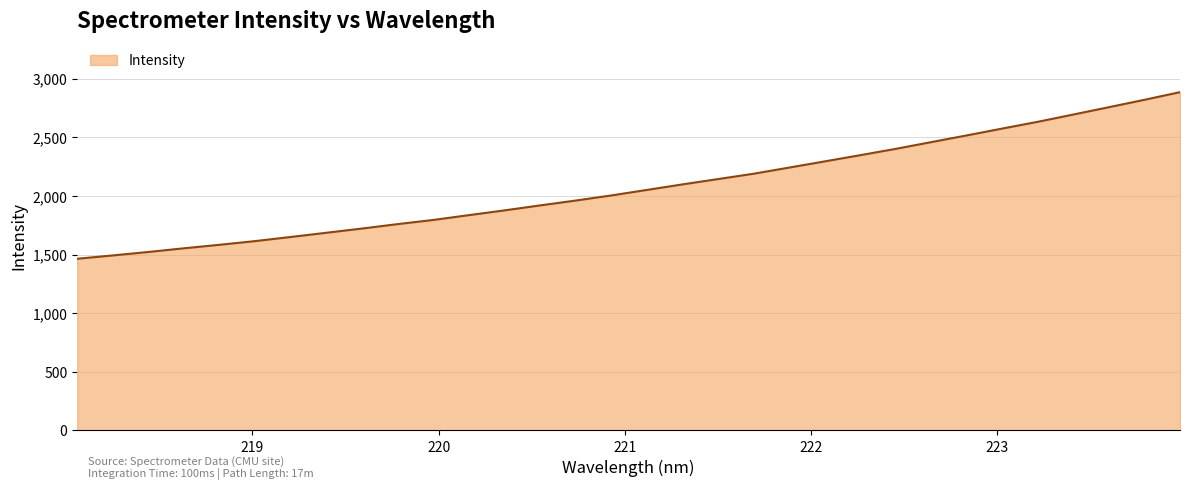

What is the smallest value displayed?

1463.9